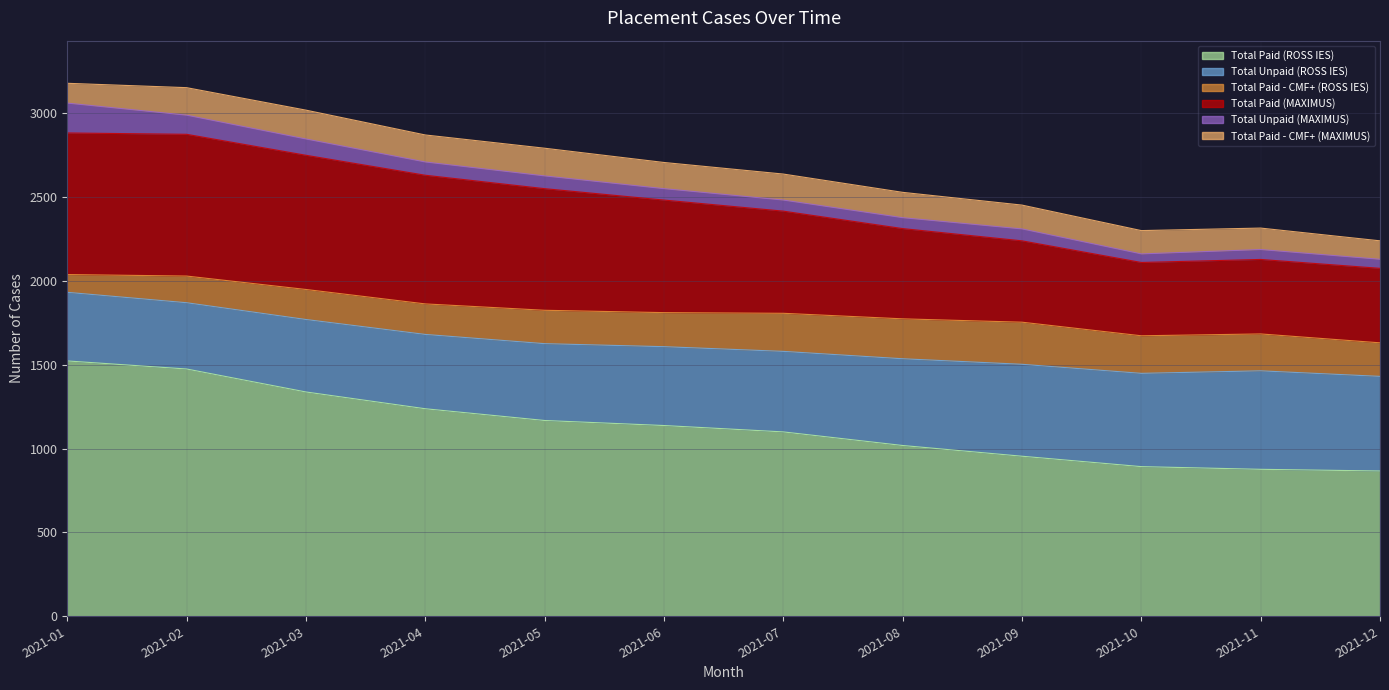

Reading right to left, extract all data points from this chart.

Total Paid (ROSS IES): 866	876	892	954	1018	1099	1137	1167	1237	1337	1474	1522
Total Unpaid (ROSS IES): 564	587	556	548	517	480	470	458	443	432	395	409
Total Paid - CMF+ (ROSS IES): 200	220	224	251	238	227	203	199	182	179	159	106
Total Paid (MAXIMUS): 444	444	437	485	538	609	671	725	767	800	845	844
Total Unpaid (MAXIMUS): 54	59	51	71	65	66	68	76	79	97	114	178
Total Paid - CMF+ (MAXIMUS): 110	128	139	142	151	155	156	165	161	172	164	118